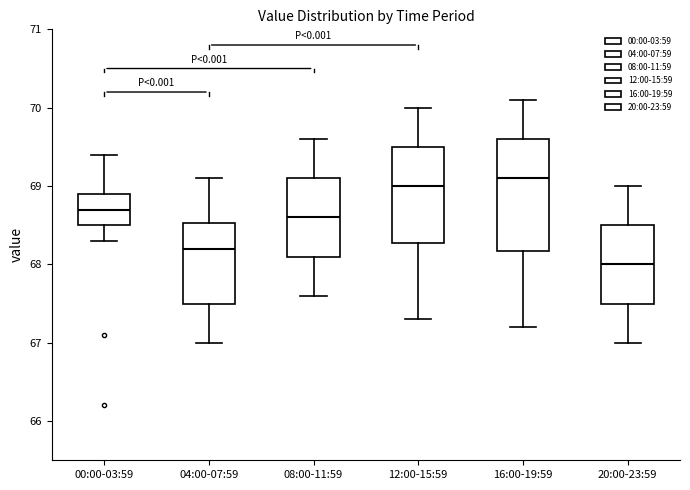

Where is the lower edge of the box for 20:00-23:59 on the y-axis? The values are not printed on the chart, so give them approximately, as read against the axis.

67.5